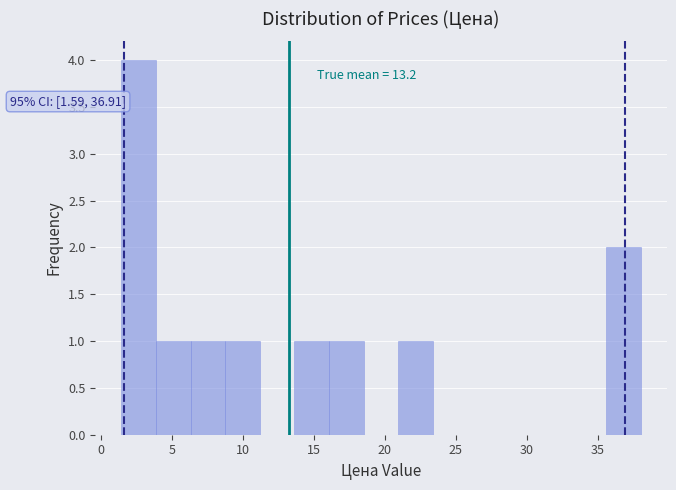

Over which range of the x-axis is the bar tallest?

1.5 to 4.0